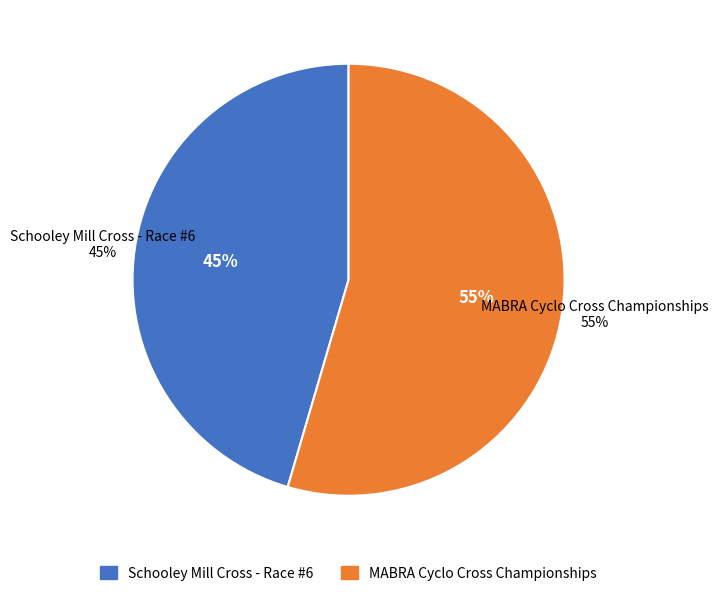

How many segments does this pie chart have?

2